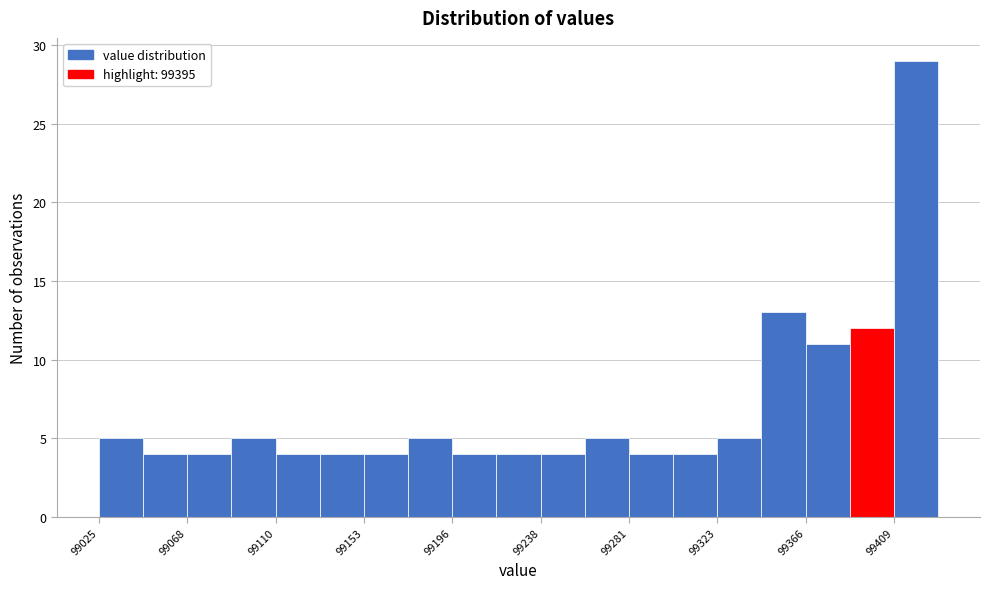

Reading left to right, transcribe this chart: for each bar, give the range it covers on the x-axis and its height. Neither the bar edges nor the heights are printed on the chart, so give them approximately, as read against the axes.

99025 to 99045: 5
99045 to 99070: 4
99070 to 99090: 4
99090 to 99110: 5
99110 to 99130: 4
99130 to 99155: 4
99155 to 99175: 4
99175 to 99195: 5
99195 to 99215: 4
99215 to 99240: 4
99240 to 99260: 4
99260 to 99280: 5
99280 to 99300: 4
99300 to 99325: 4
99325 to 99345: 5
99345 to 99365: 13
99365 to 99385: 11
99385 to 99410: 12
99410 to 99430: 29